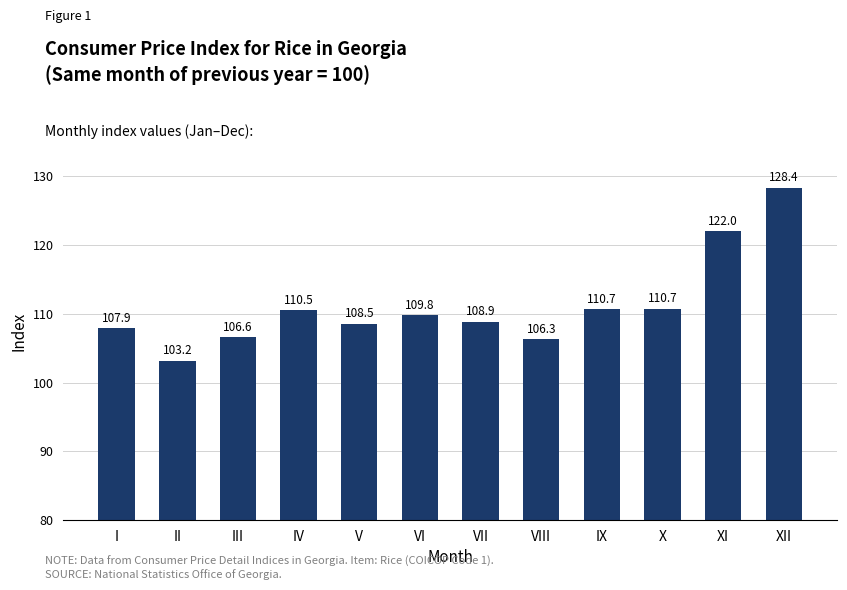

Are the bars horizontal?

No